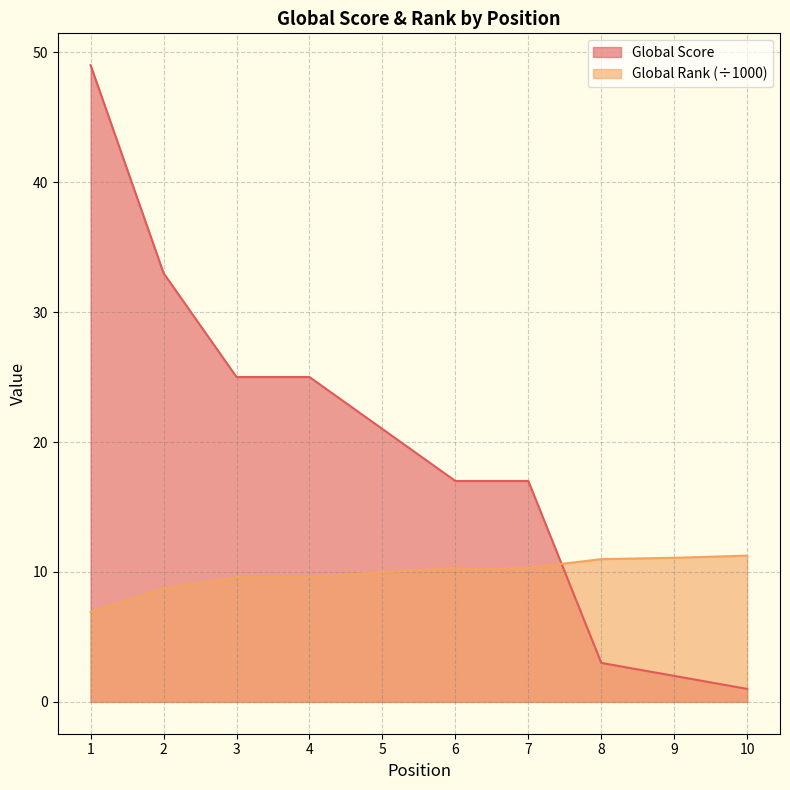

Is it true that Global Rank (÷1000) equals 6.9 at 1?

True